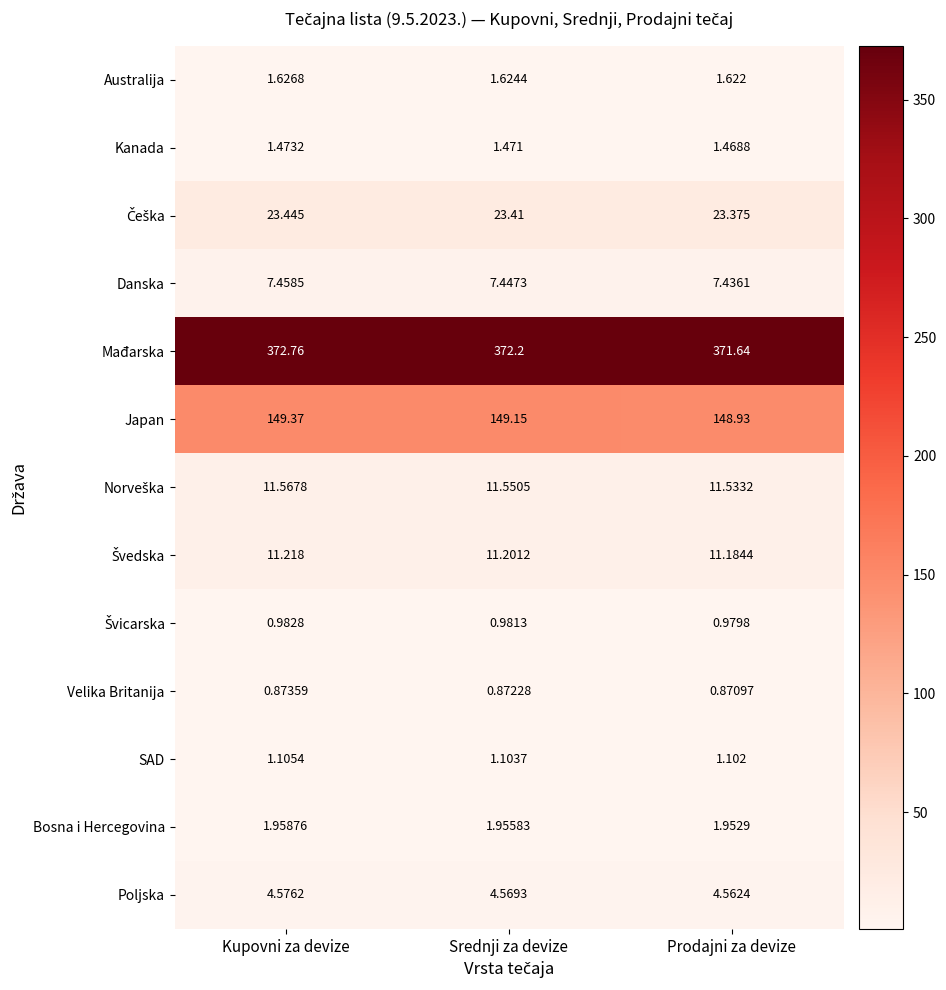

At how many categories does at least one series exceed 84?

3